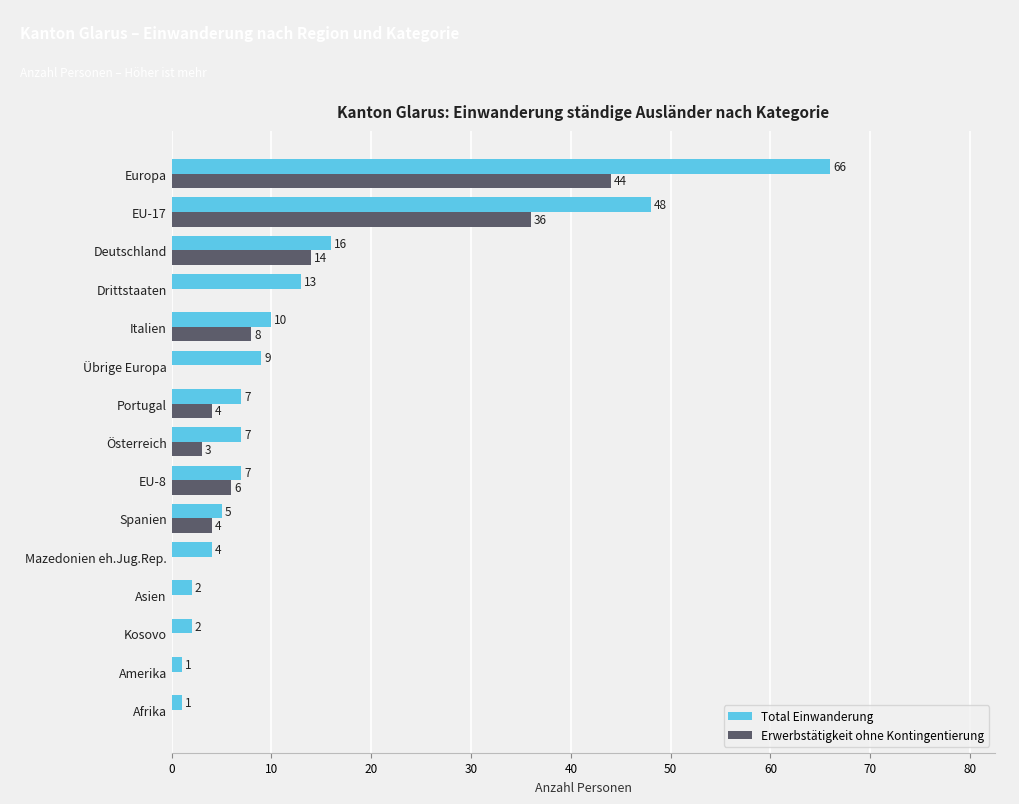

Which series has the widest spread of values?

Total Einwanderung